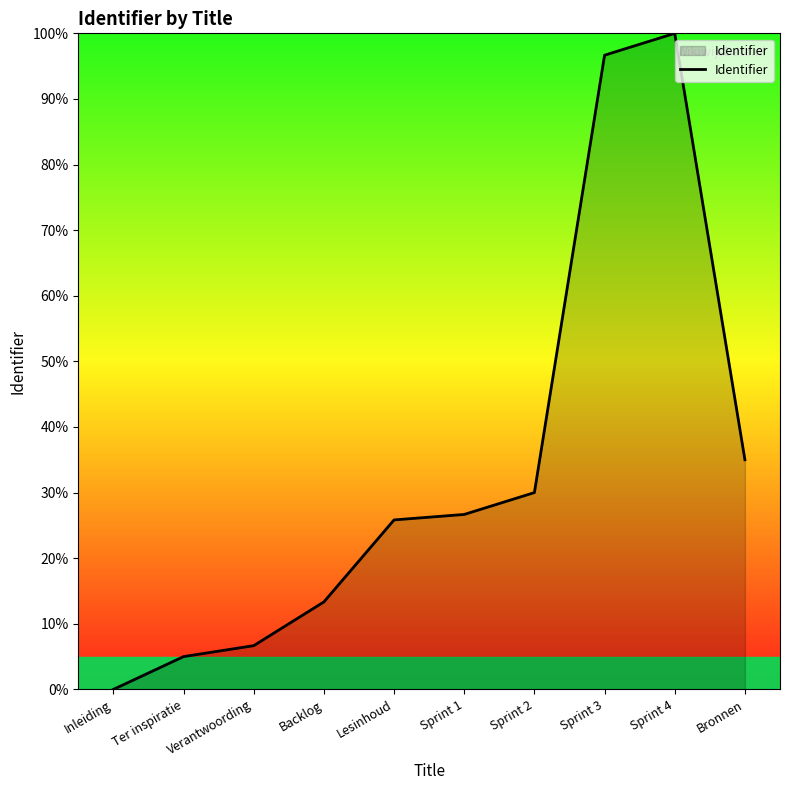

Does the chart have visible grid lines?

No